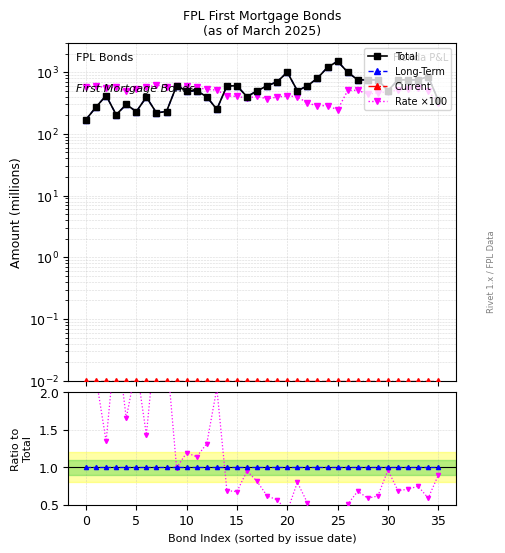

What is the difference between the highest and lowest values at 5?

562.5